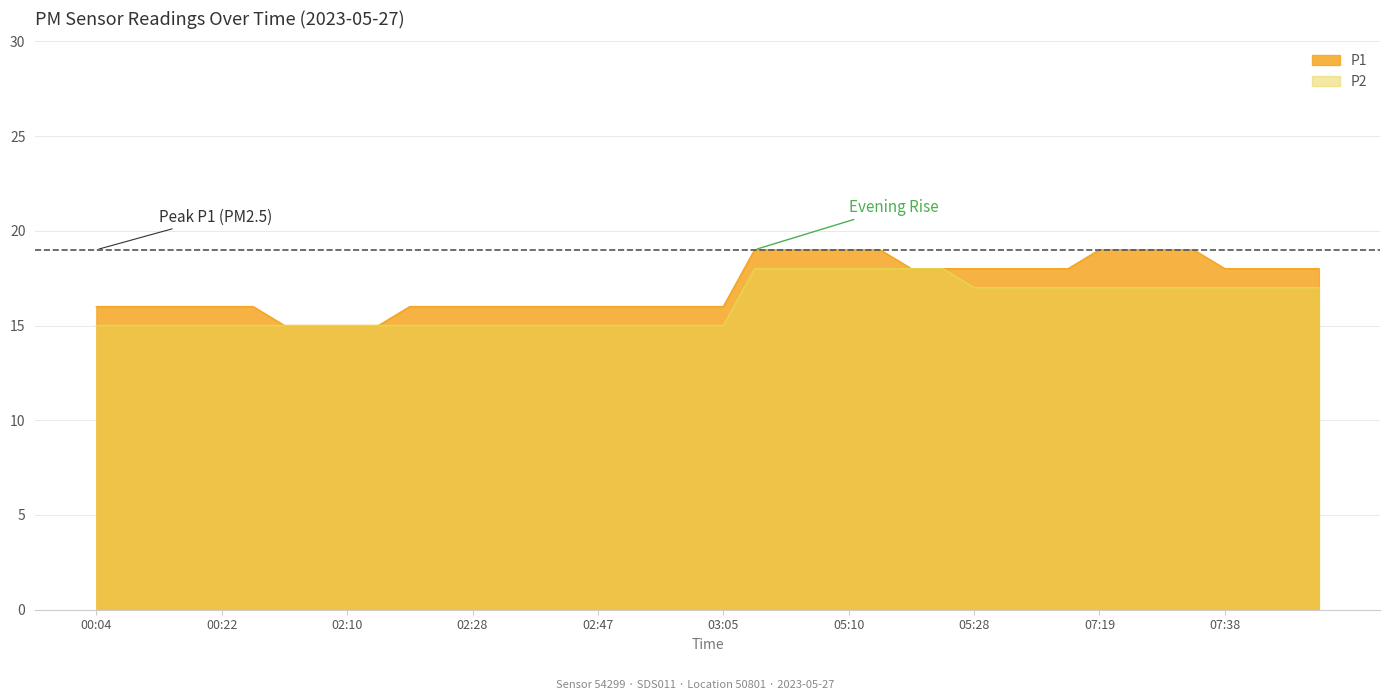

What value does the P2 series have at 05:01?

18